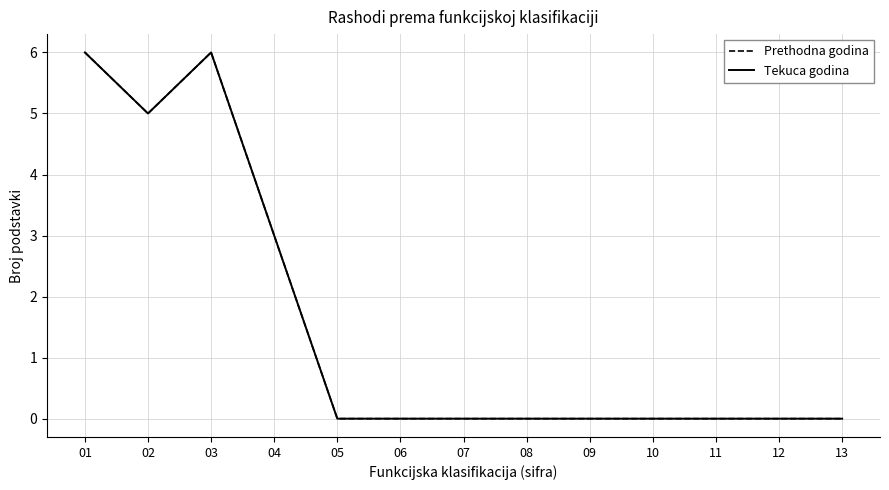

List the series in order of their peak value, highest first.

Prethodna godina, Tekuca godina